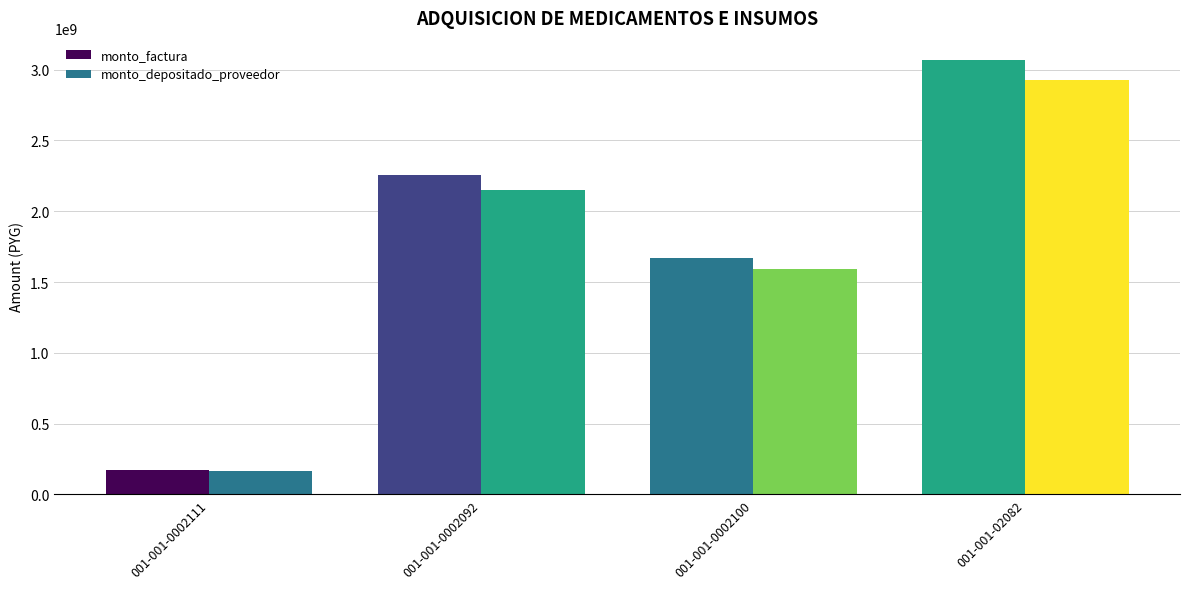

What position from the right is 001-001-0002111?

4